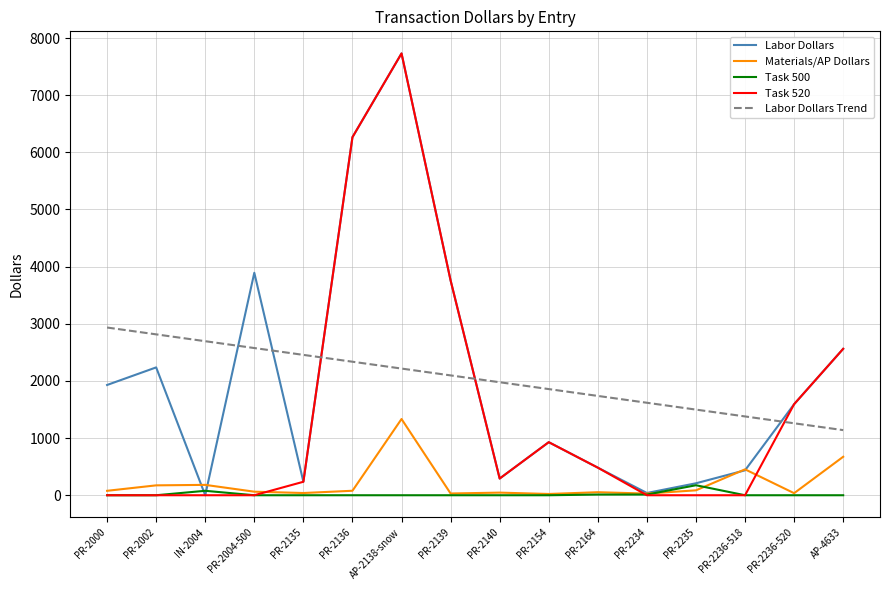

Is it true that Labor Dollars Trend equals 4268.6 at PR-2002?

False